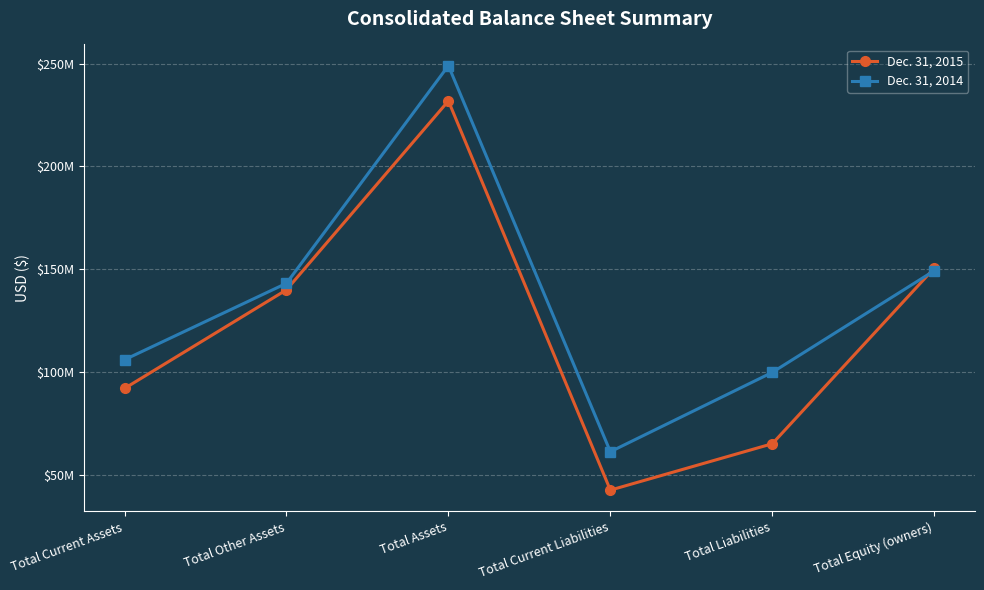

How many interior local peaks does the Dec. 31, 2014 series have?

1